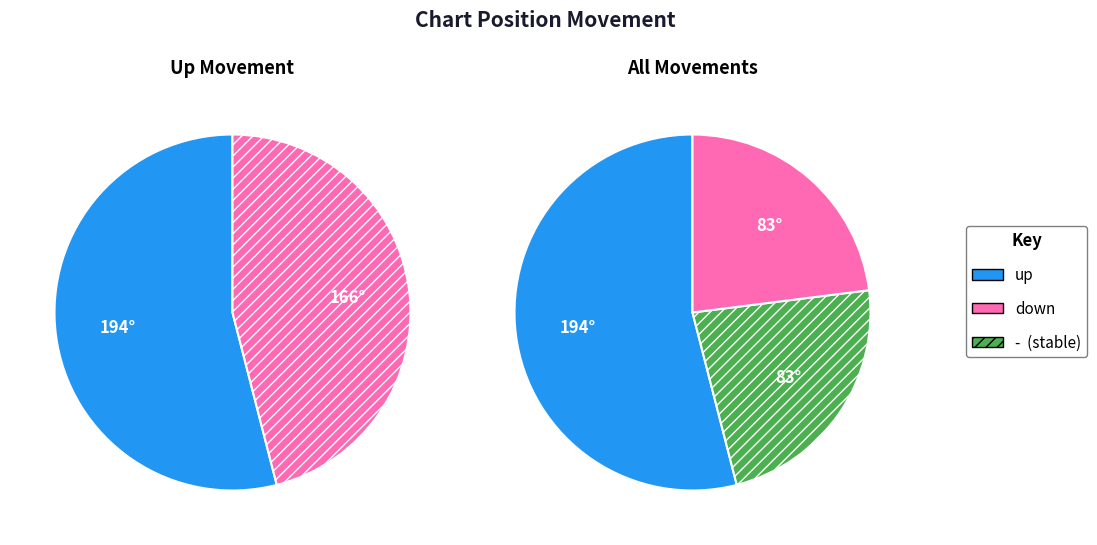

What is the largest slice in the pie chart?

up